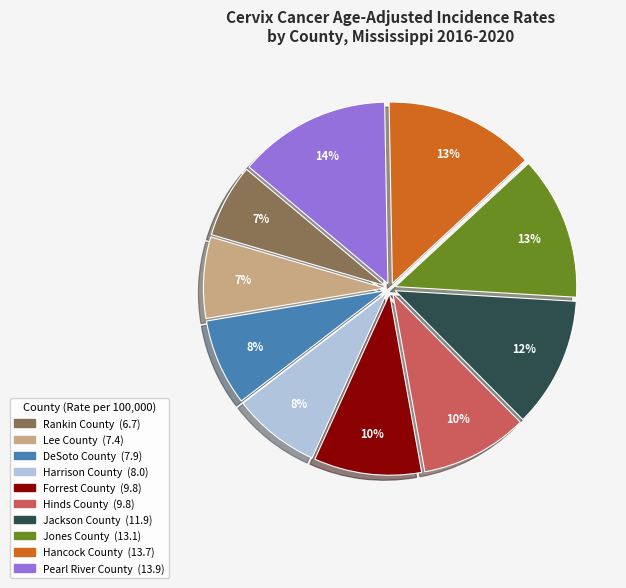

Approximately how many times larger is the value at Harrison County compared to Forrest County?

0.8